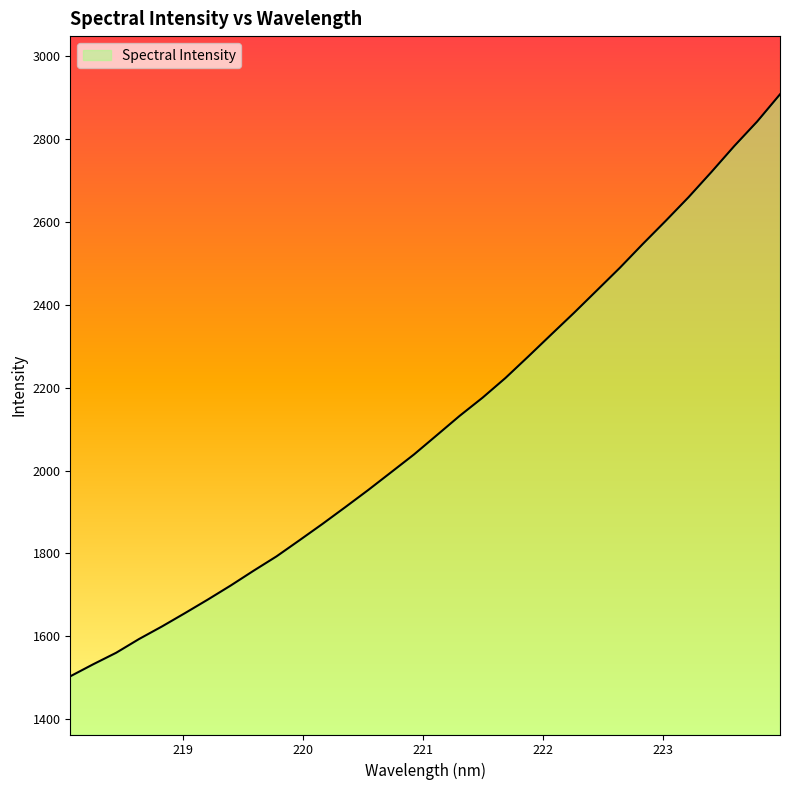

True or false: there are more than 2 points higher than both neighbors.

False